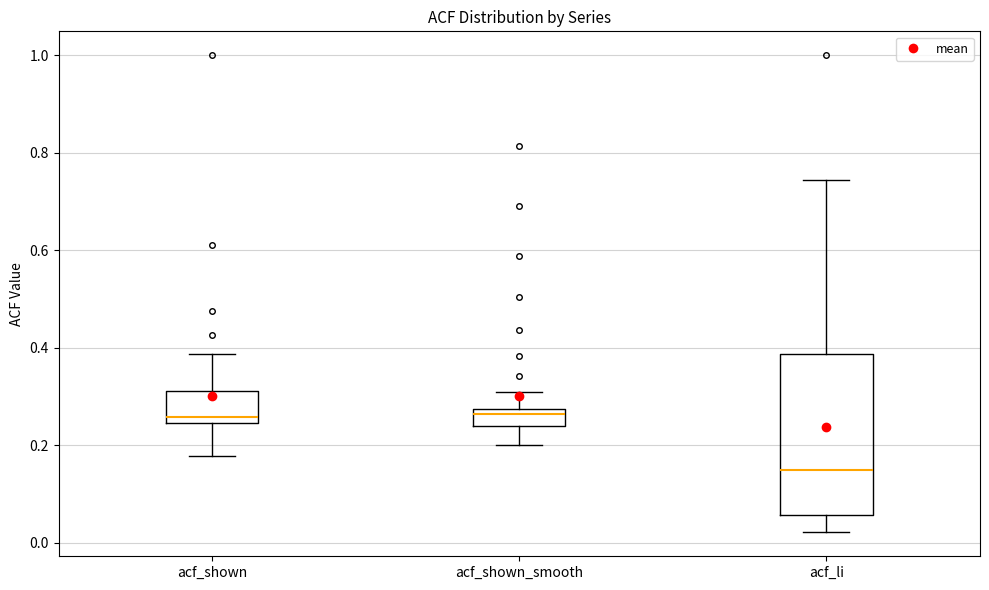

Comparing the boxes themselves (not the whiskers), which one is the tallest?

acf_li